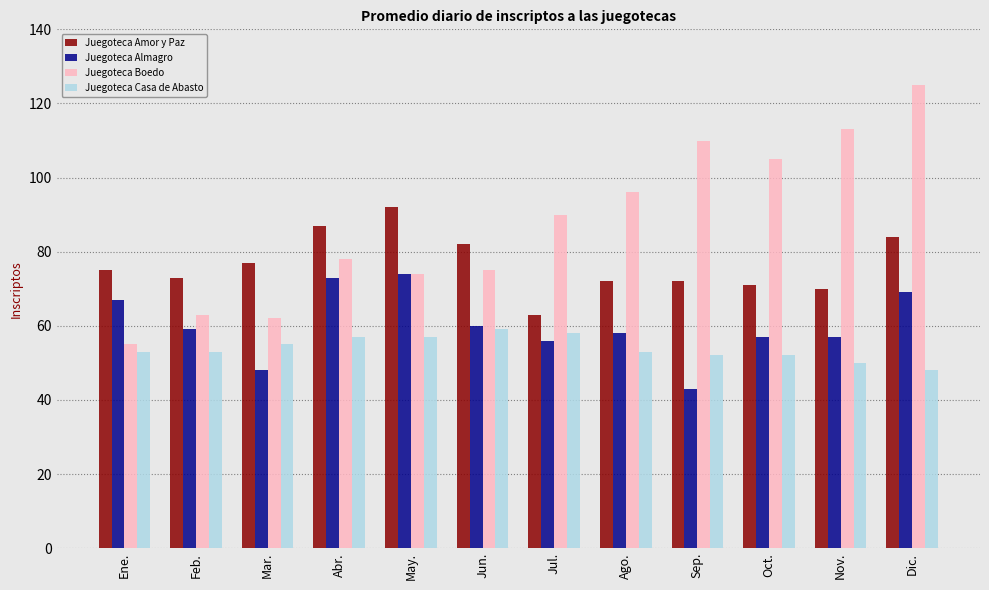

What is the difference between the highest and lowest values at Feb.?

20